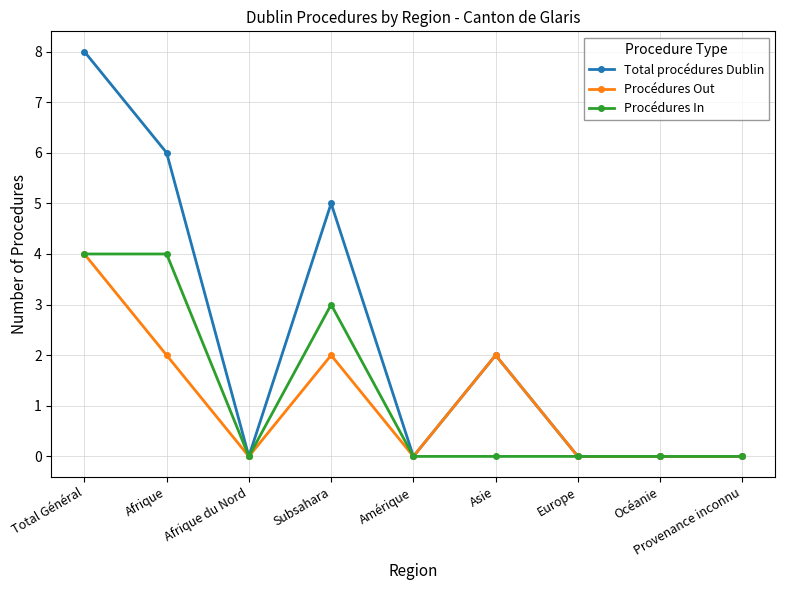

What are all the series names shown in the legend?

Total procédures Dublin, Procédures Out, Procédures In